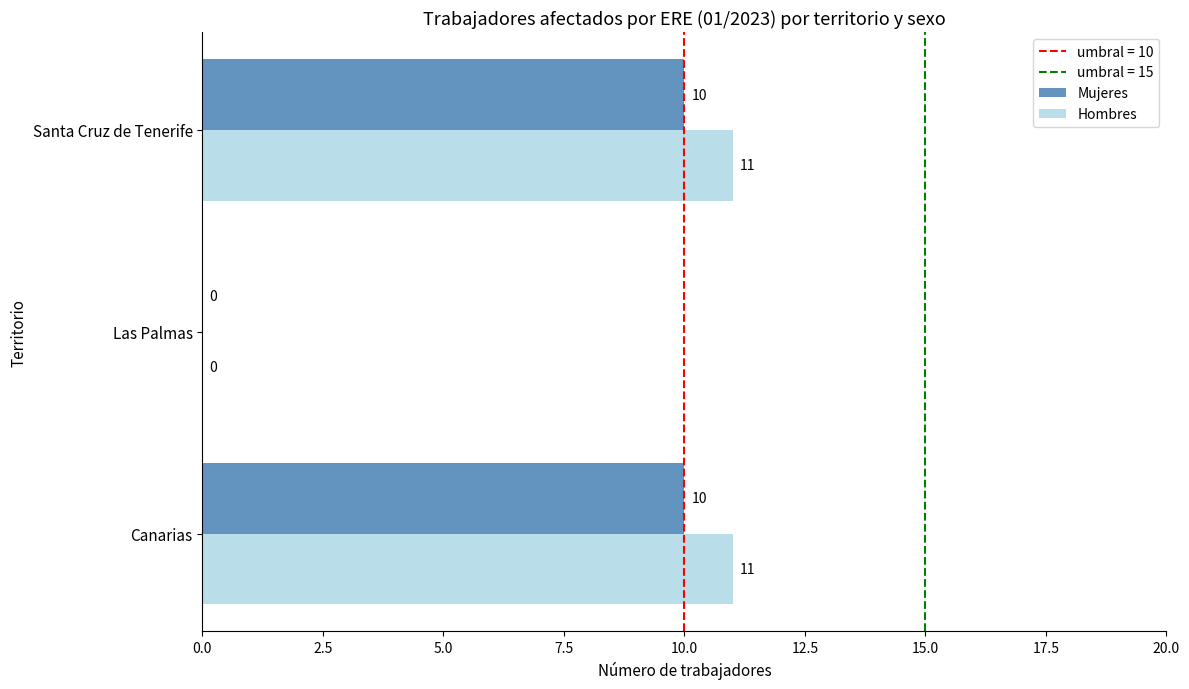

The value of Hombres at Canarias is 11. True or false?

True